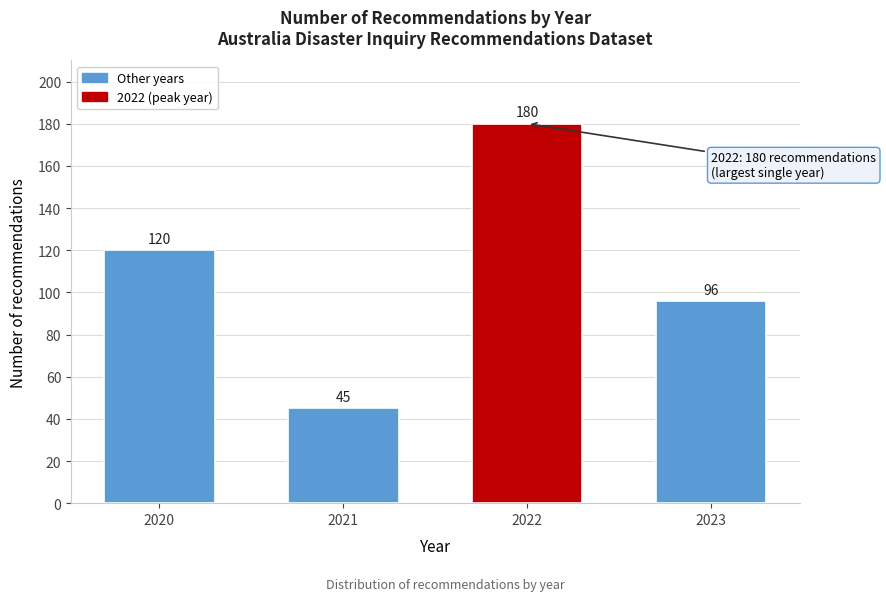

Reading left to right, what are all the values shown in this chart?

120	45	180	96